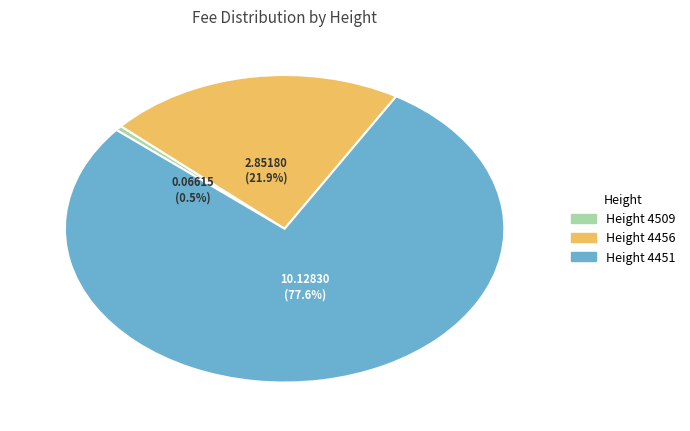

Is there any slice that represents more than half of the pie?

Yes